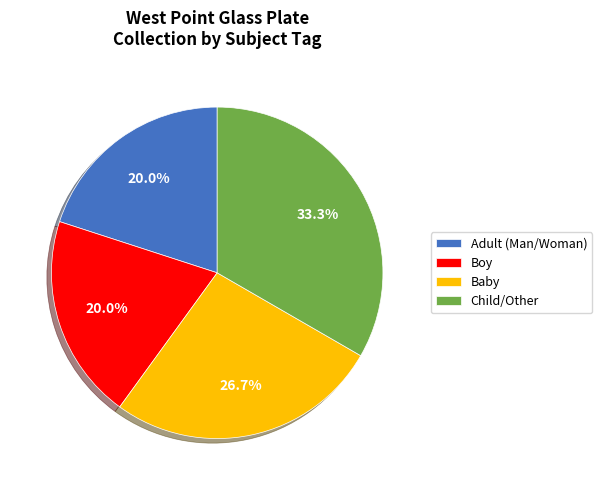

How many slices are in this pie chart?

4